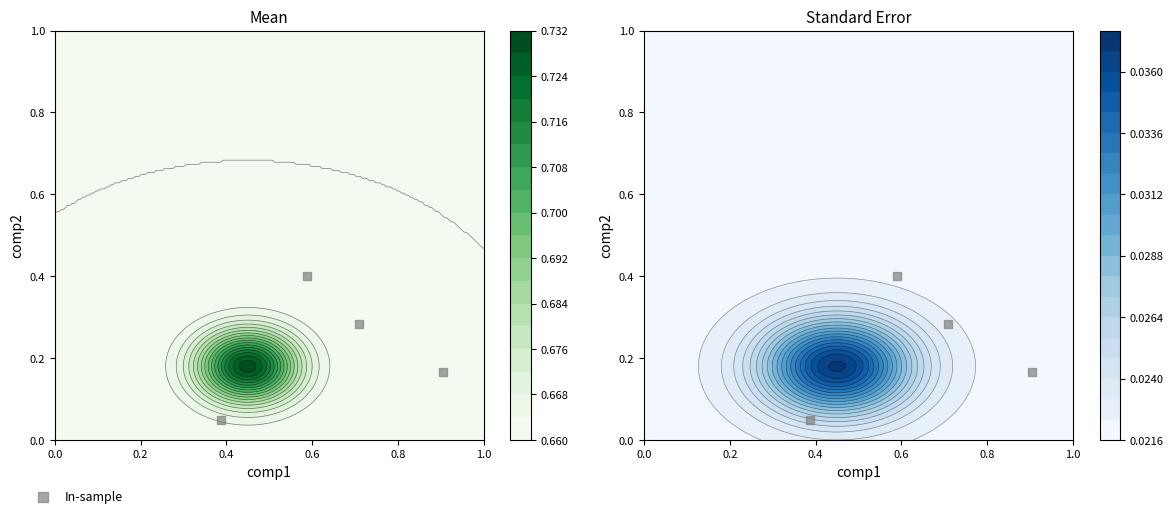

What is the change in value from 0.0 to 0.2?

+0.1